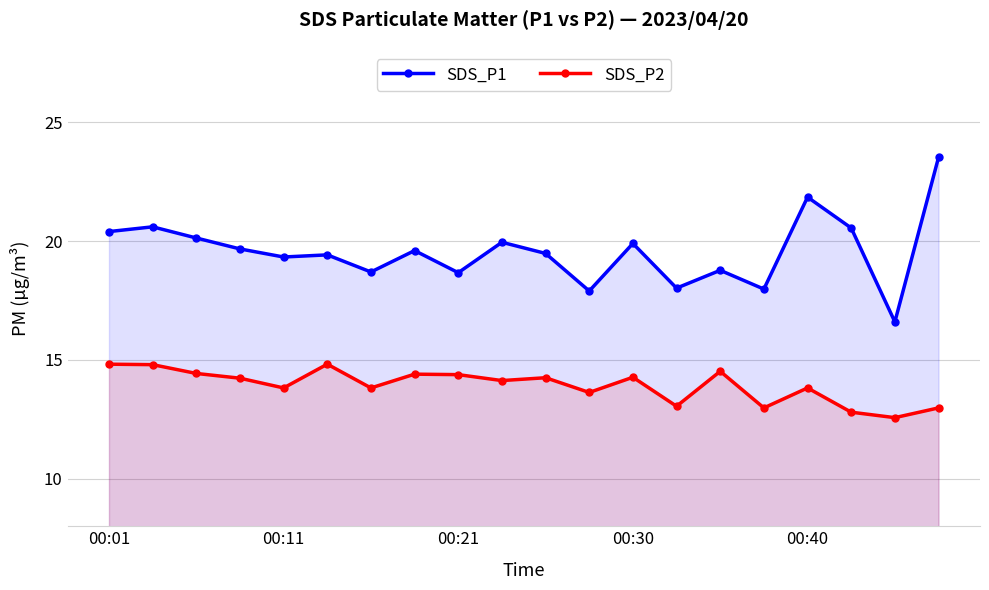

The SDS_P2 series shows 5.2 at 00:40. True or false?

False